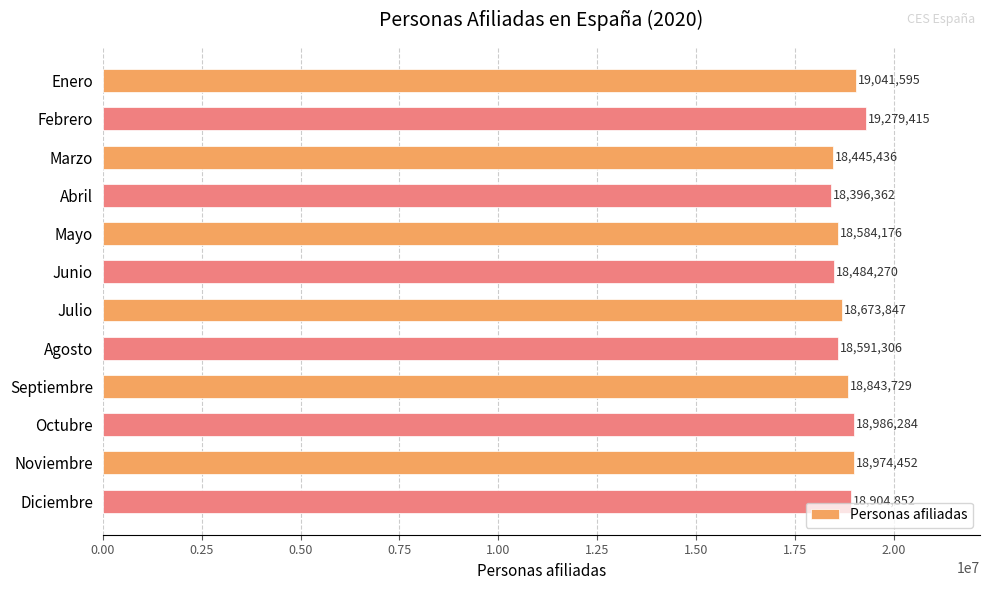

Which category has the lowest value across all series?

Abril